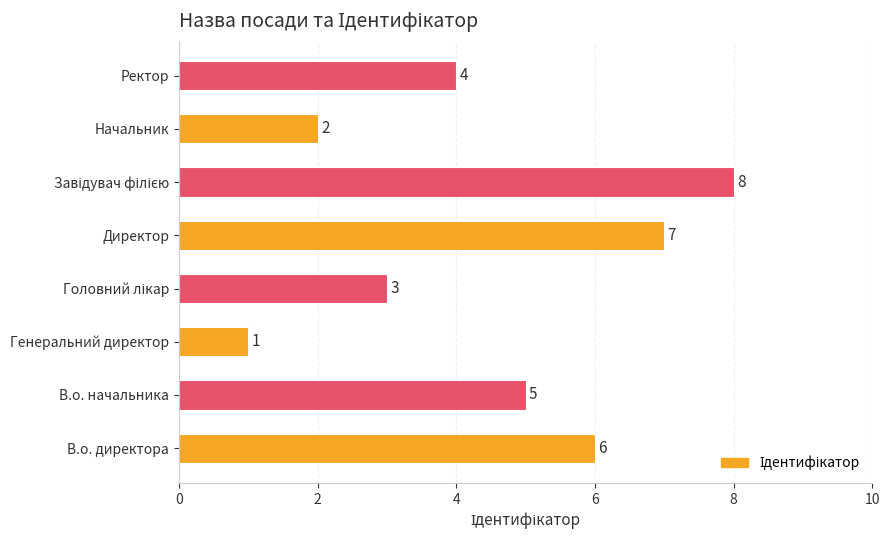

What is the change in value from Генеральний директор to Директор?

+6